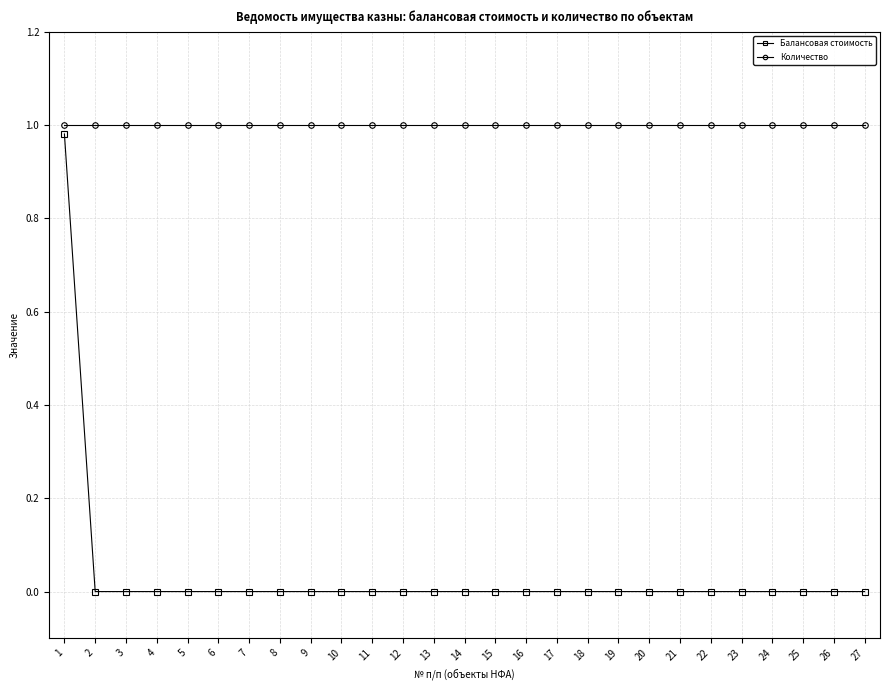

How many lines are shown in the chart?

2